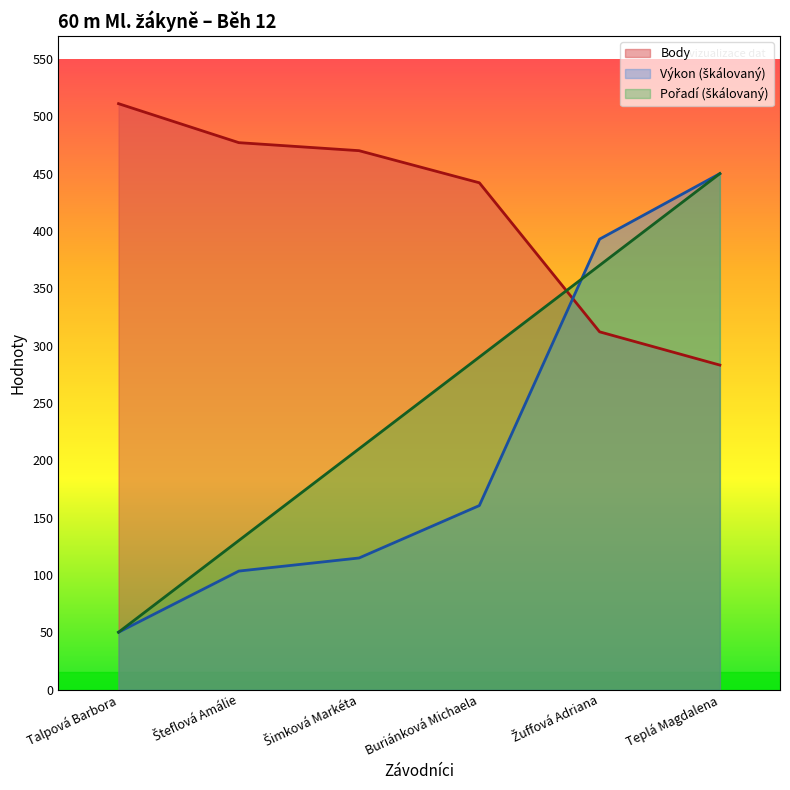

Rank the series by their maximum value, from highest to lowest.

Body, Pořadí, Výkon